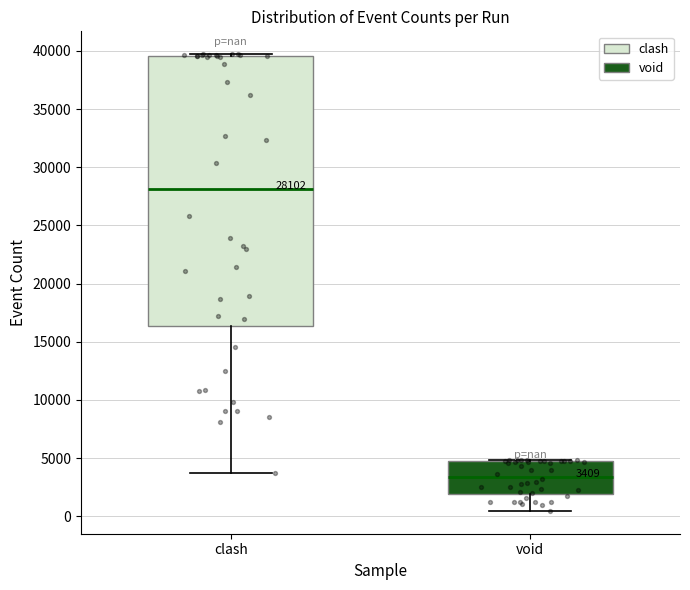

Which box is the tallest, from its lower edge to its upper edge?

clash